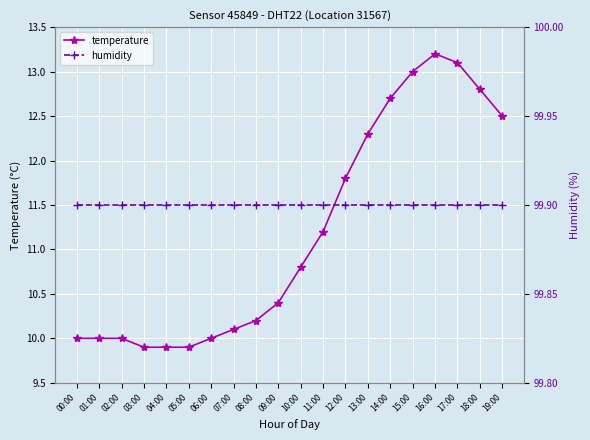

Reading left to right, list all the values displayed in this chart.

temperature: 00:00=10.0	01:00=10.0	02:00=10.0	03:00=9.9	04:00=9.9	05:00=9.9	06:00=10.0	07:00=10.1	08:00=10.2	09:00=10.4	10:00=10.8	11:00=11.2	12:00=11.8	13:00=12.3	14:00=12.7	15:00=13.0	16:00=13.2	17:00=13.1	18:00=12.8	19:00=12.5
humidity: 00:00=99.9	01:00=99.9	02:00=99.9	03:00=99.9	04:00=99.9	05:00=99.9	06:00=99.9	07:00=99.9	08:00=99.9	09:00=99.9	10:00=99.9	11:00=99.9	12:00=99.9	13:00=99.9	14:00=99.9	15:00=99.9	16:00=99.9	17:00=99.9	18:00=99.9	19:00=99.9